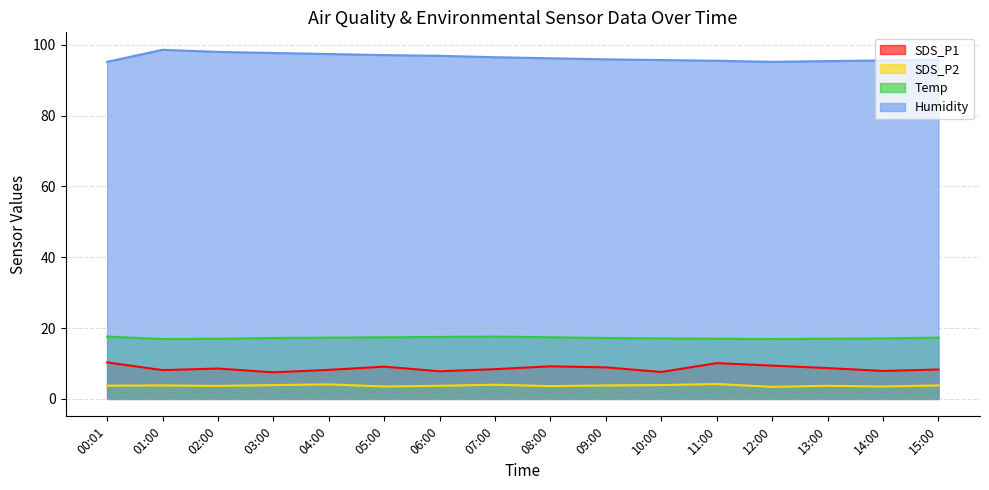

How many lines are shown in the chart?

4